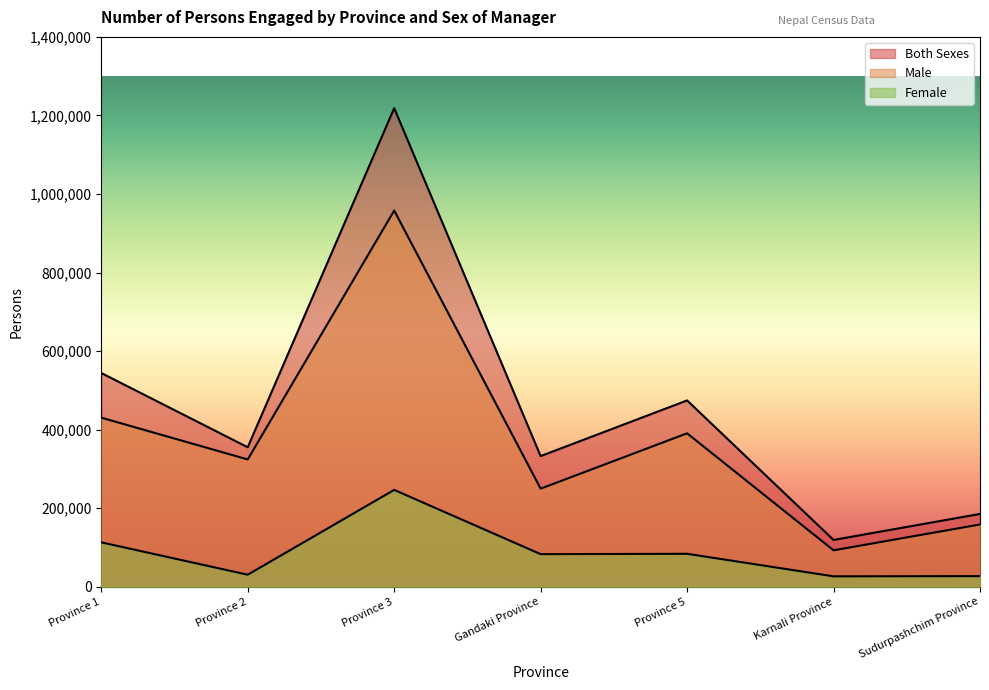

Reading right to left, what are all the values shown in this chart?

Male: Sudurpashchim Province=158362	Karnali Province=92555	Province 5=390494	Gandaki Province=249571	Province 3=957773	Province 2=323969	Province 1=430351
Female: Sudurpashchim Province=26820	Karnali Province=26340	Province 5=83681	Gandaki Province=82772	Province 3=246428	Province 2=30442	Province 1=112848
Both Sexes: Sudurpashchim Province=185200	Karnali Province=118951	Province 5=474264	Gandaki Province=332472	Province 3=1218497	Province 2=354994	Province 1=544079